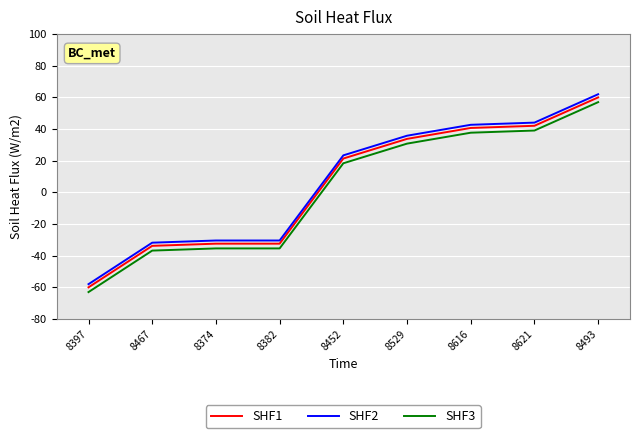

What position from the left is 8493?

9